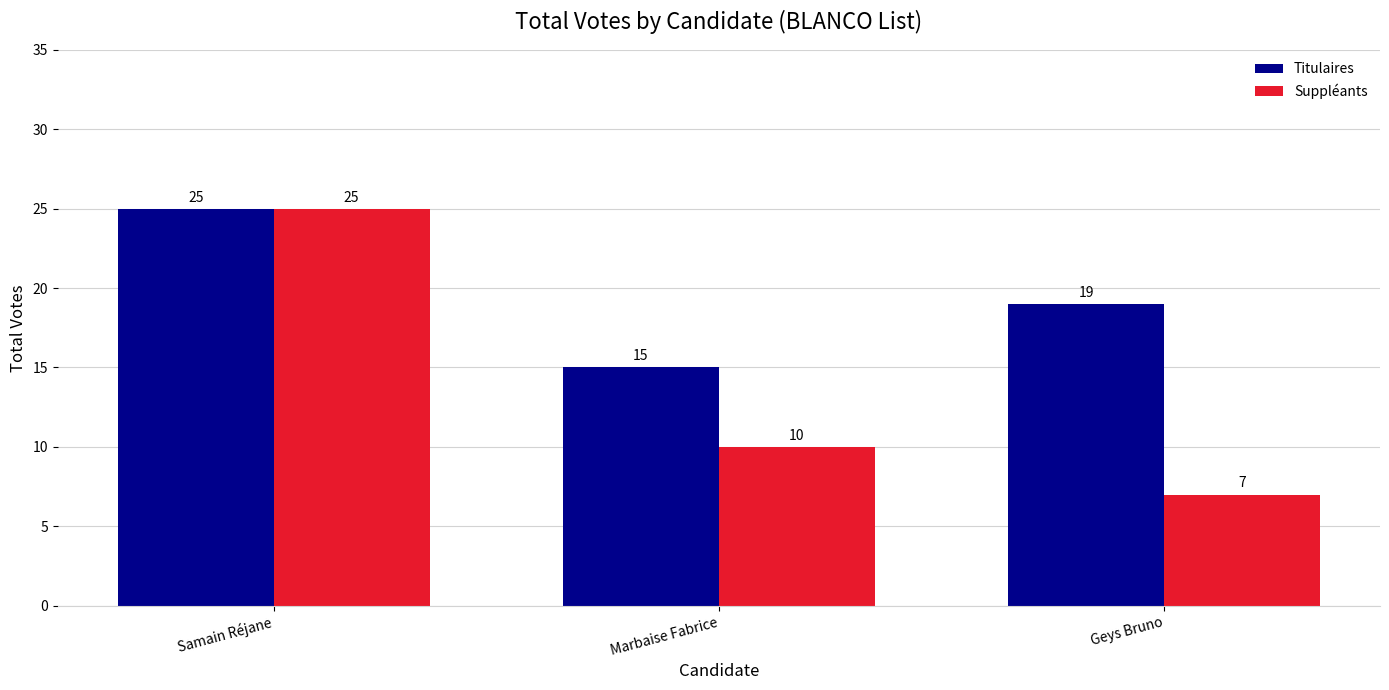

What is the sum of all Suppléants values?

42